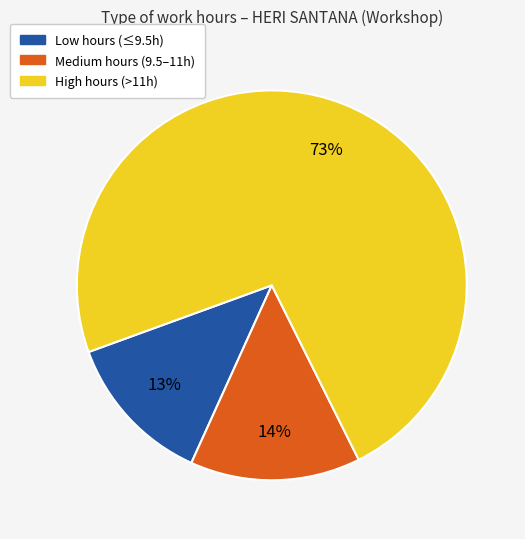

To the nearest percent, what is the average slice percentage?

33%